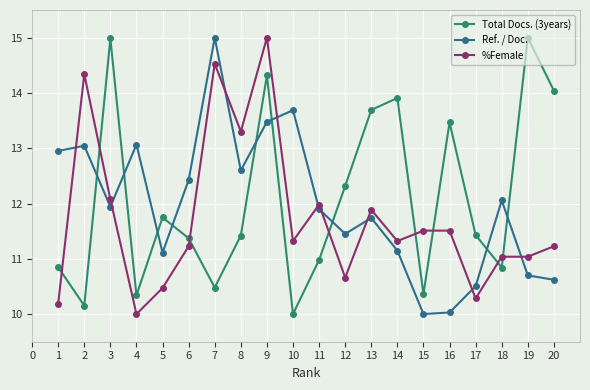

What is the minimum value for %Female?

10.0